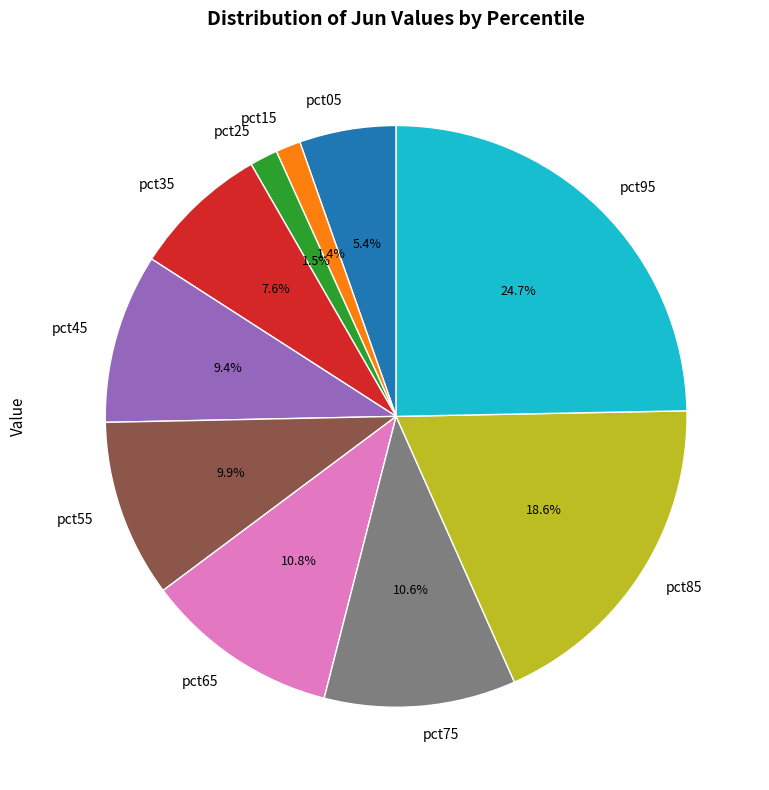

Which has a higher value, pct85 or pct65?

pct85